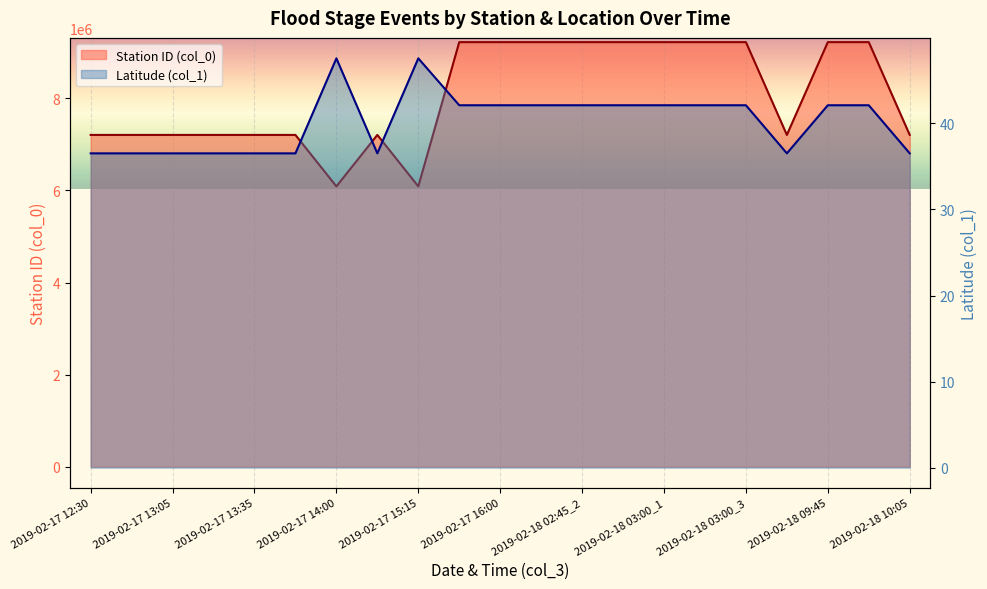

How many data points in Station ID (col_0) are above 7207000?

10